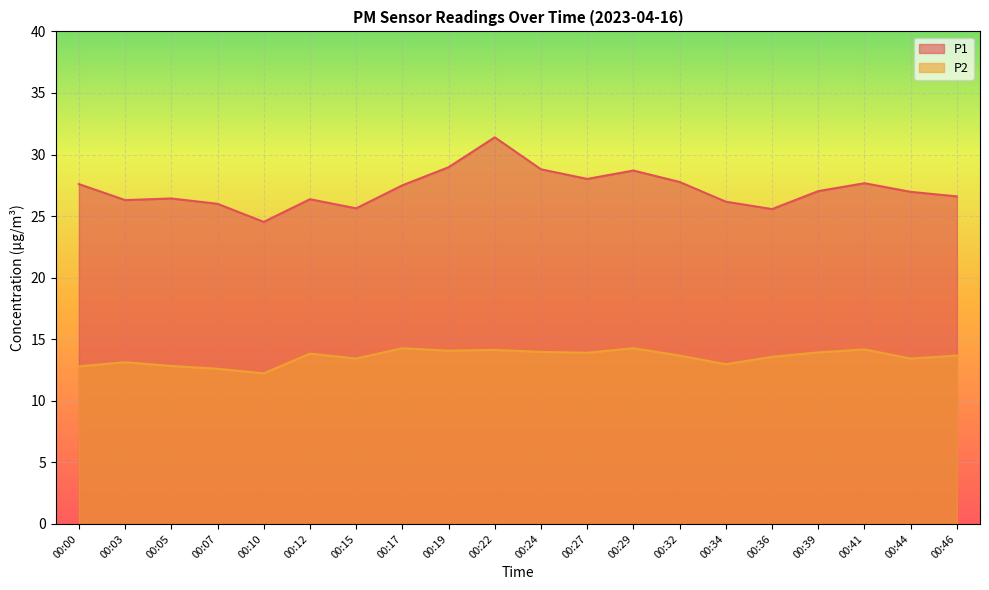

True or false: P2 and P1 intersect in this chart.

False